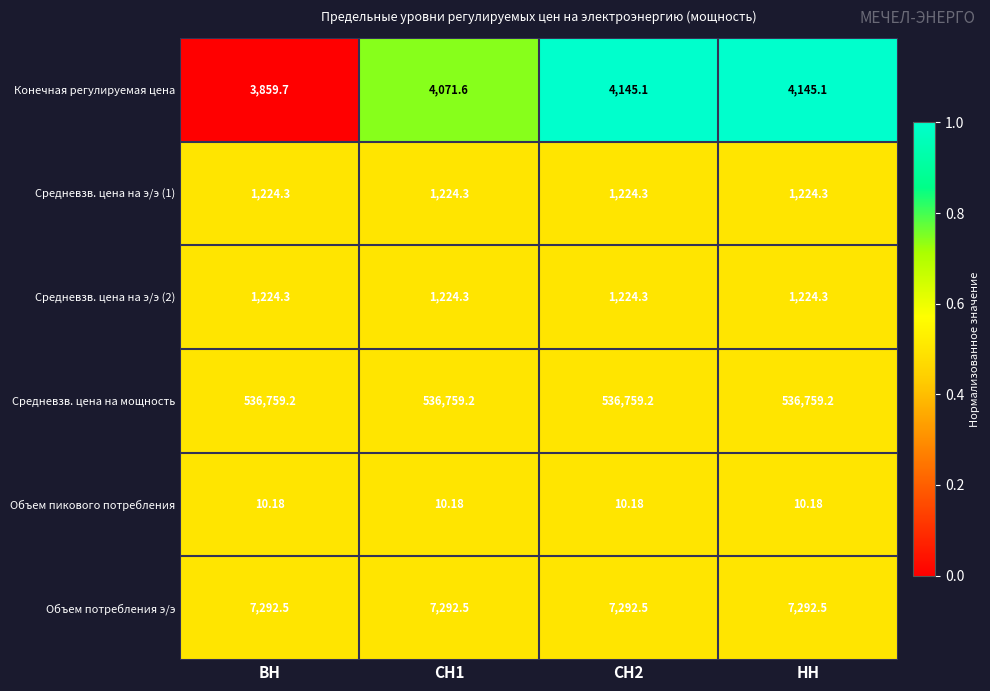

Which series has the largest total across all categories?

Средневзв. цена на мощность